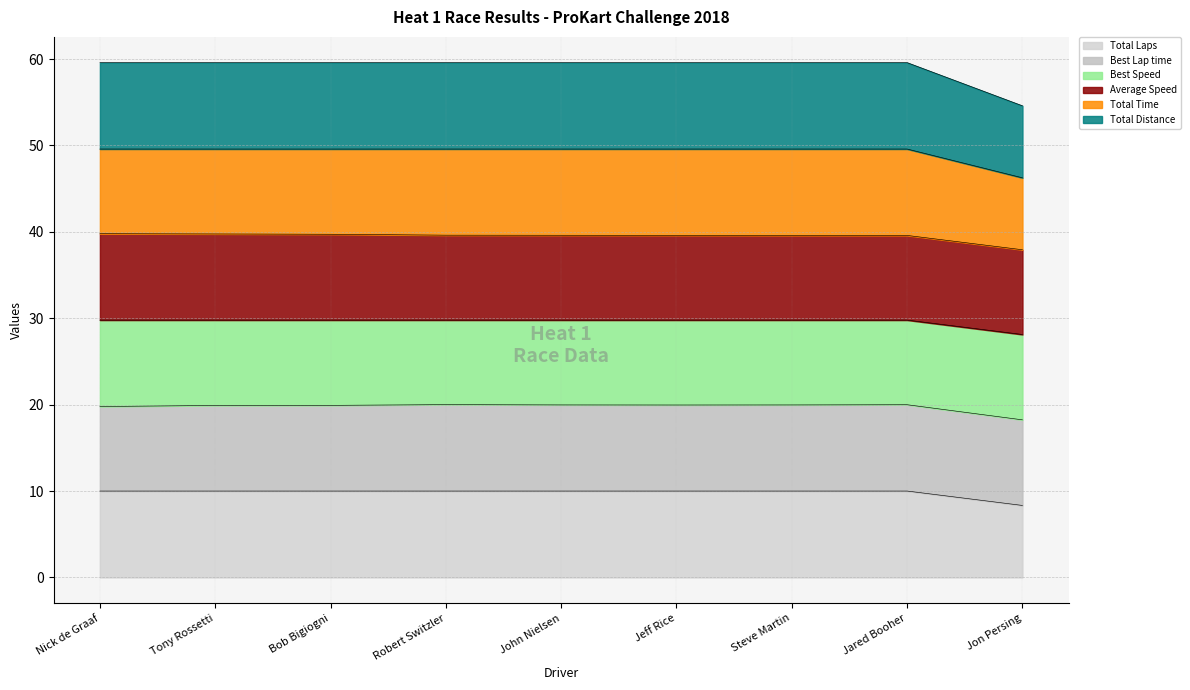

What is the difference between the Total Time values at Nick de Graaf and John Nielsen?

0.2